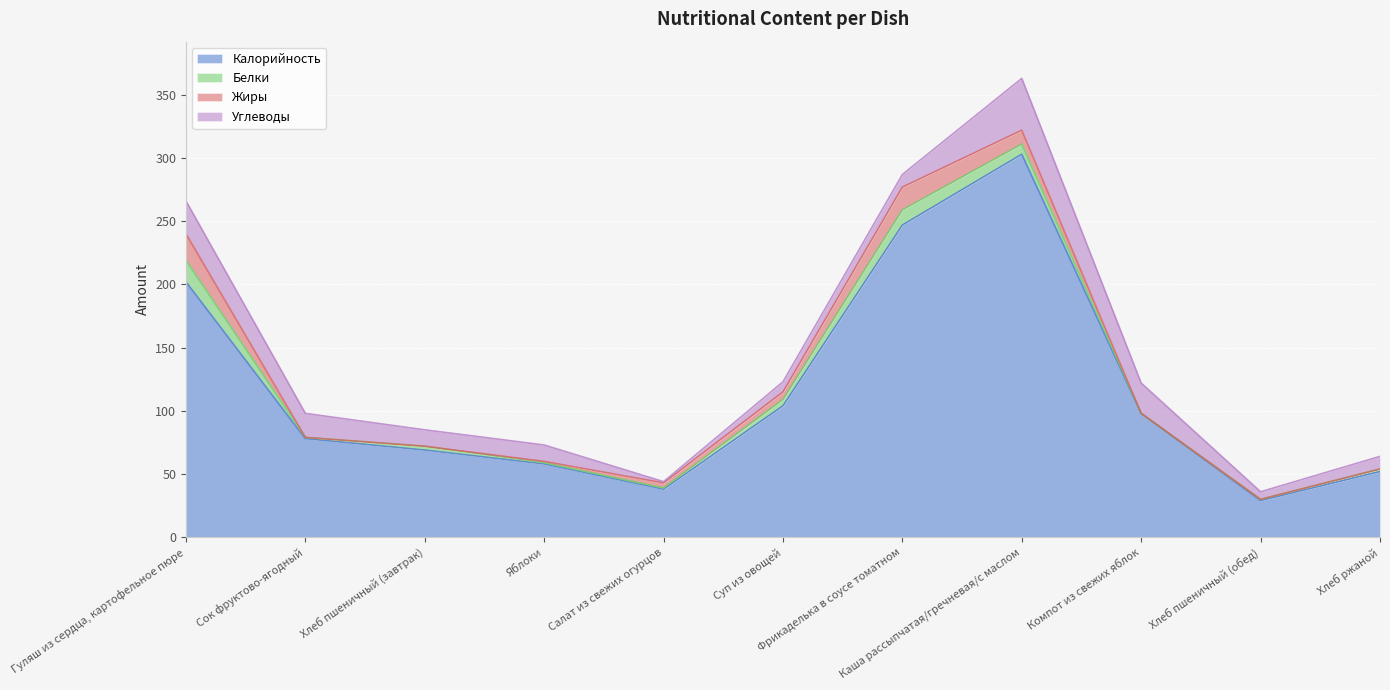

Which series has the largest range (max minus min)?

Калорийность